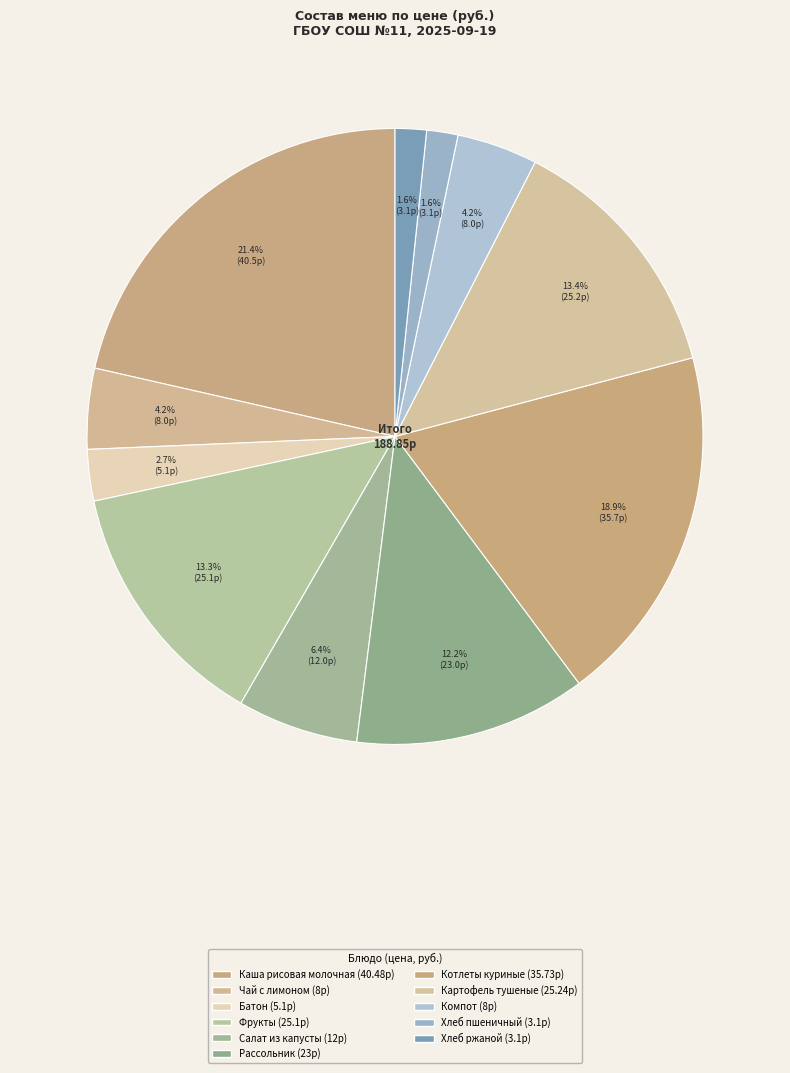

Is Рассольник the majority of the pie?

No